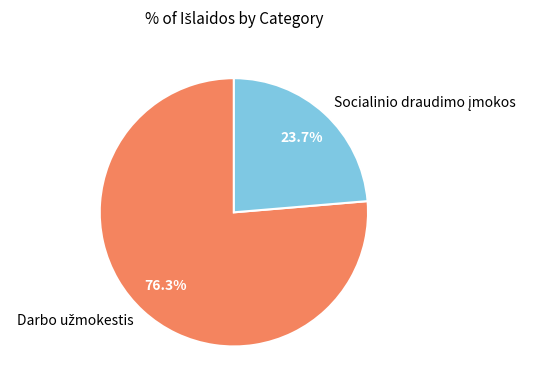

Does any single category account for the majority?

Yes